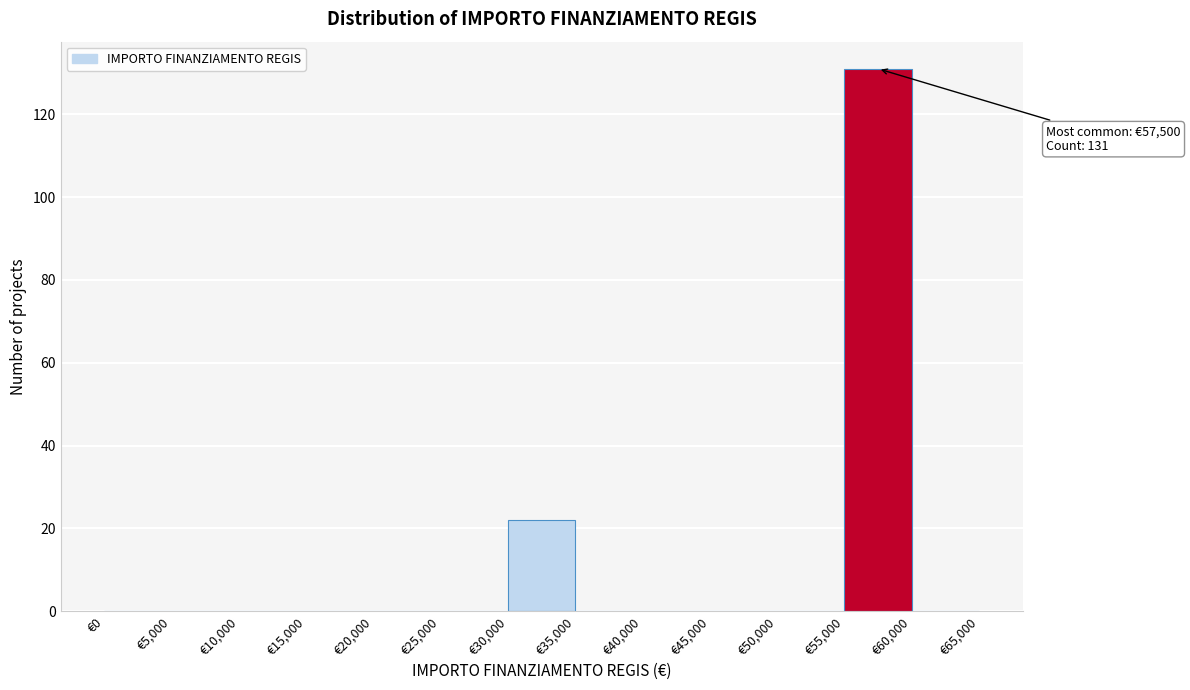

Over which range of the x-axis is the bar tallest?

55000 to 60000